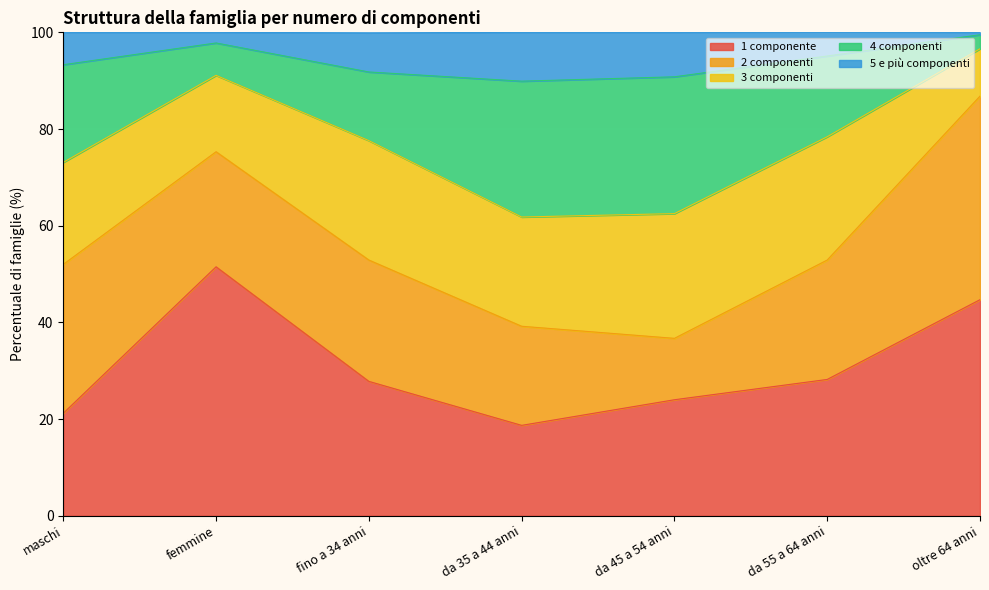

What is the total value across all series at fino a 34 anni?

99.9